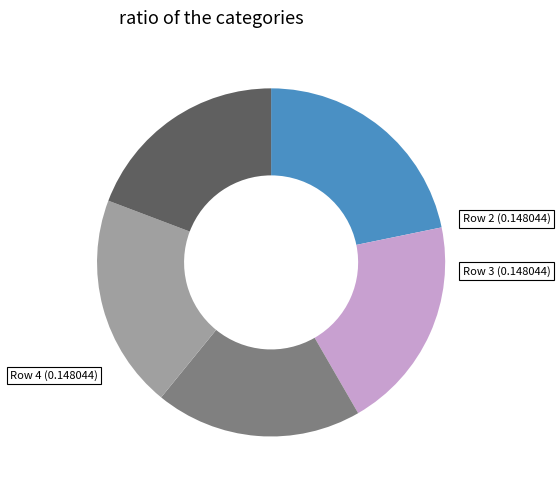

Is there a majority slice in this chart?

No